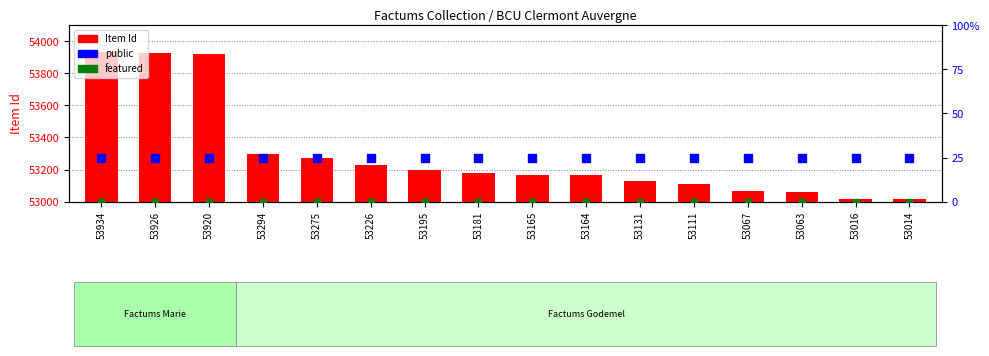

At which category is the sum across all series the highest?

53934